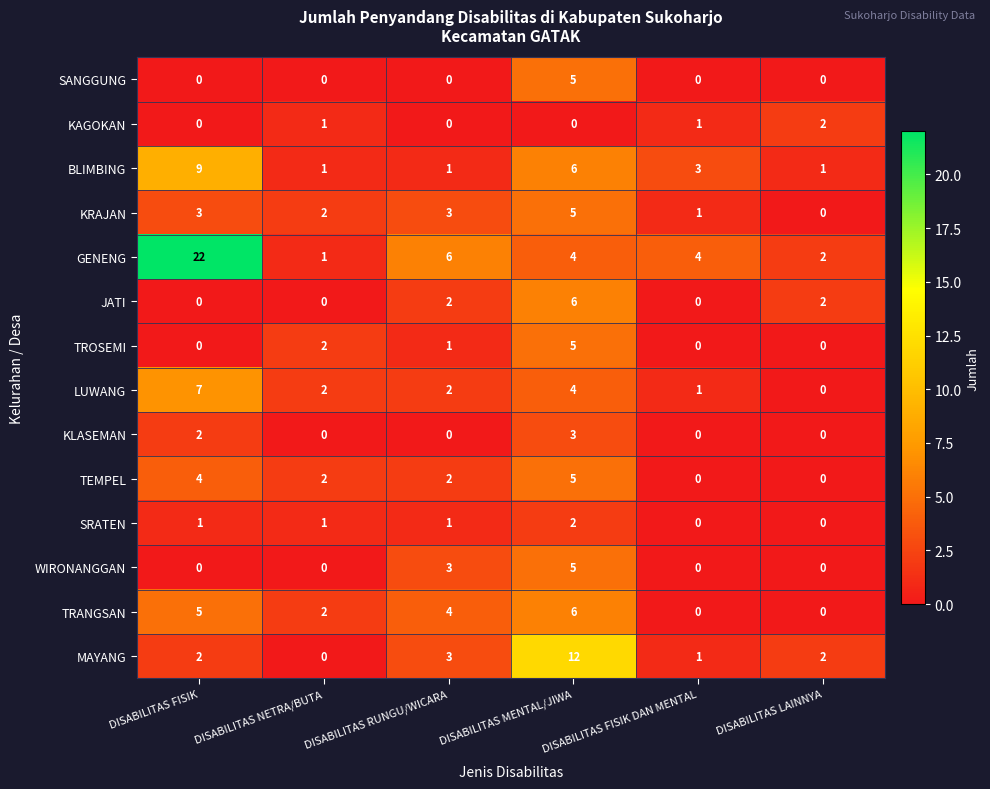

Which series changed the most between DISABILITAS NETRA/BUTA and DISABILITAS FISIK DAN MENTAL?

GENENG